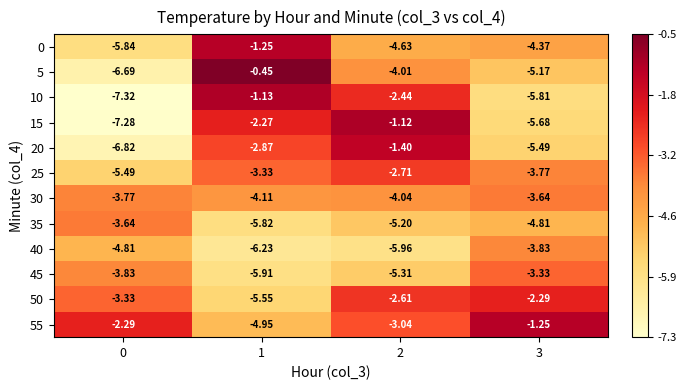

How many categories are shown in the chart?

4